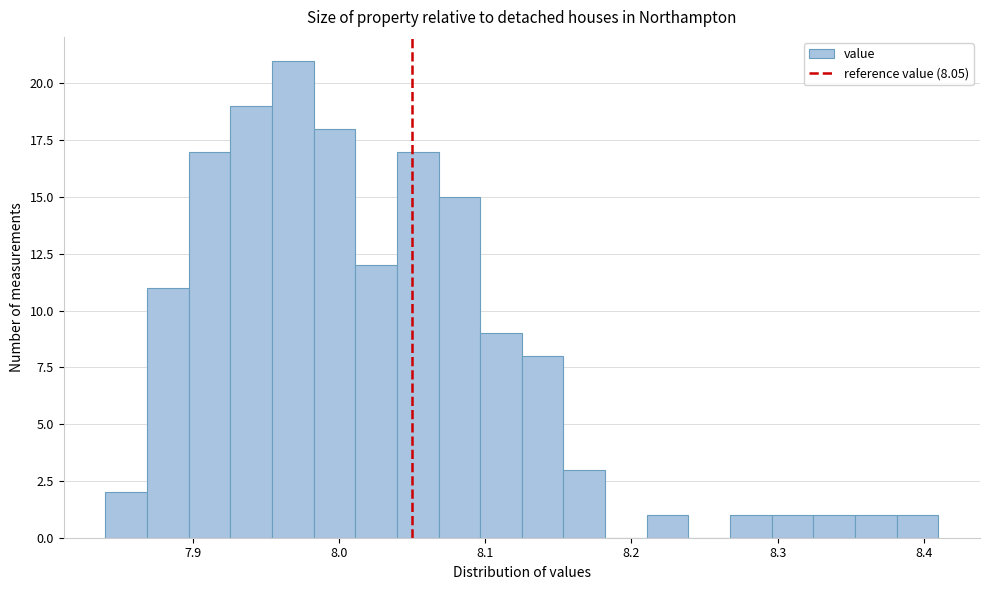

Read against the x-axis, roughly where is the centre of the tallest bar?

7.97